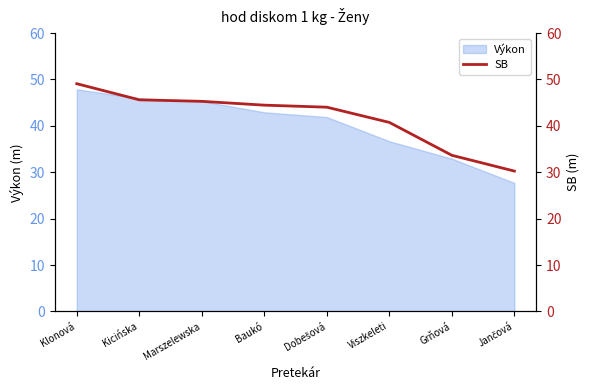

The value at Kicińska is 45.6. True or false?

True